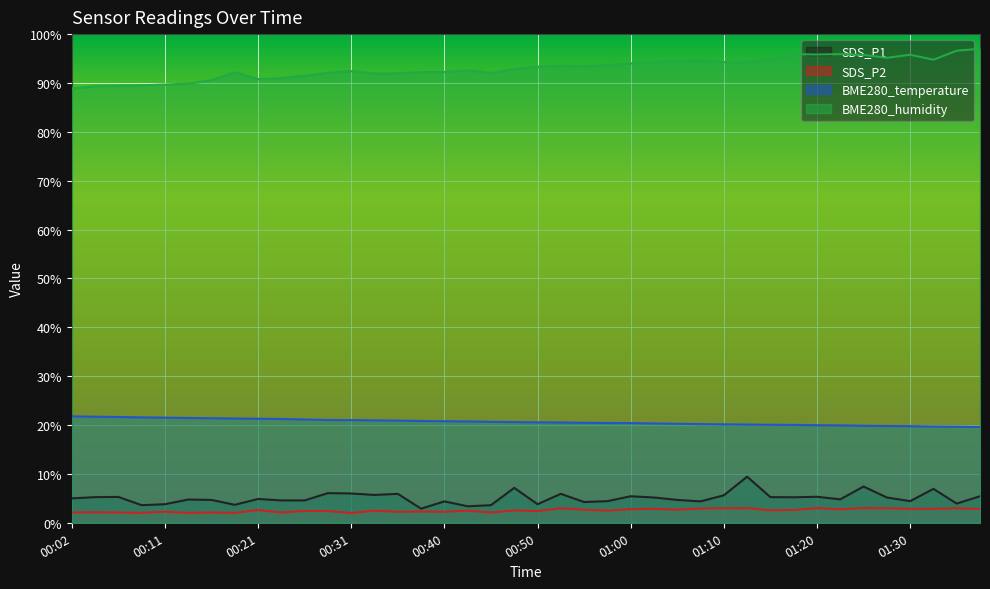

Which series has the largest range (max minus min)?

BME280_humidity